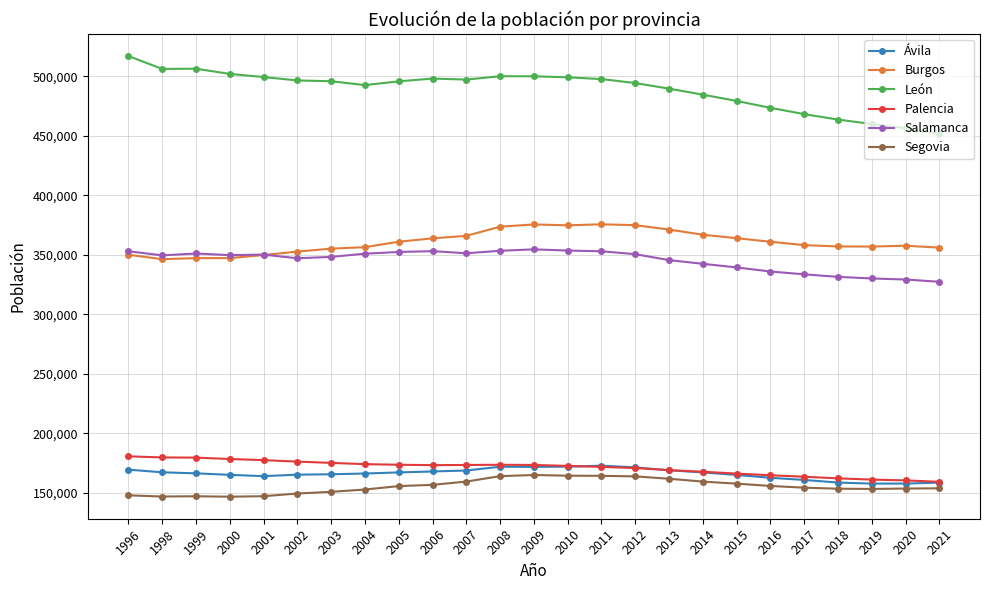

How many data points does each series have?

25